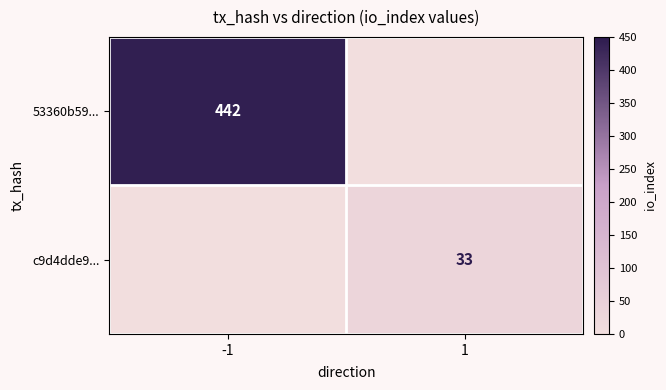

Is the value of c9d4dde9... at 1 greater than the value of 53360b59... at -1?

No